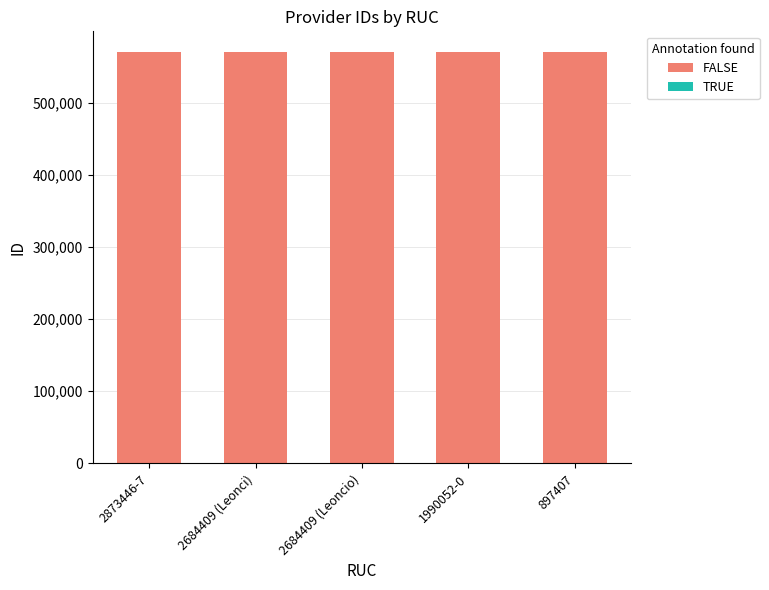

What is the sum of all FALSE values?

2850600